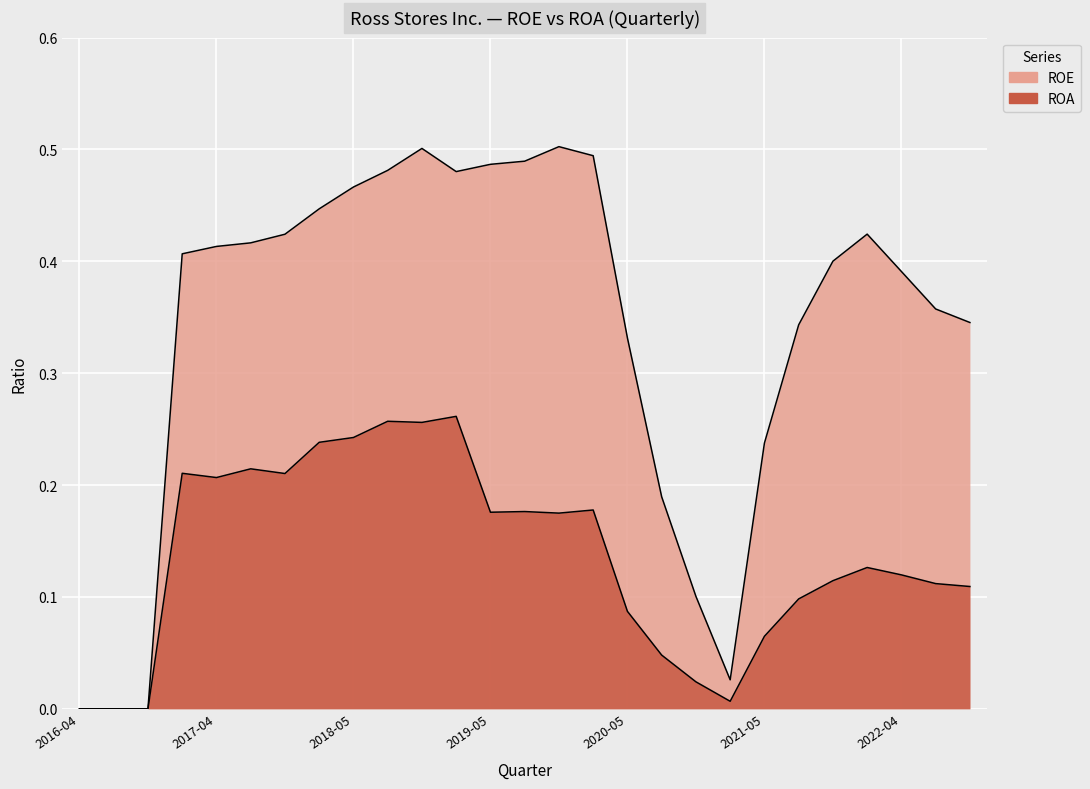

At how many categories does at least one series exceed 0?

24